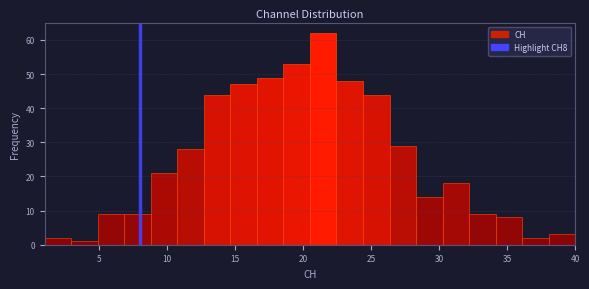

Read against the x-axis, roughly where is the centre of the tallest bar?

21.5